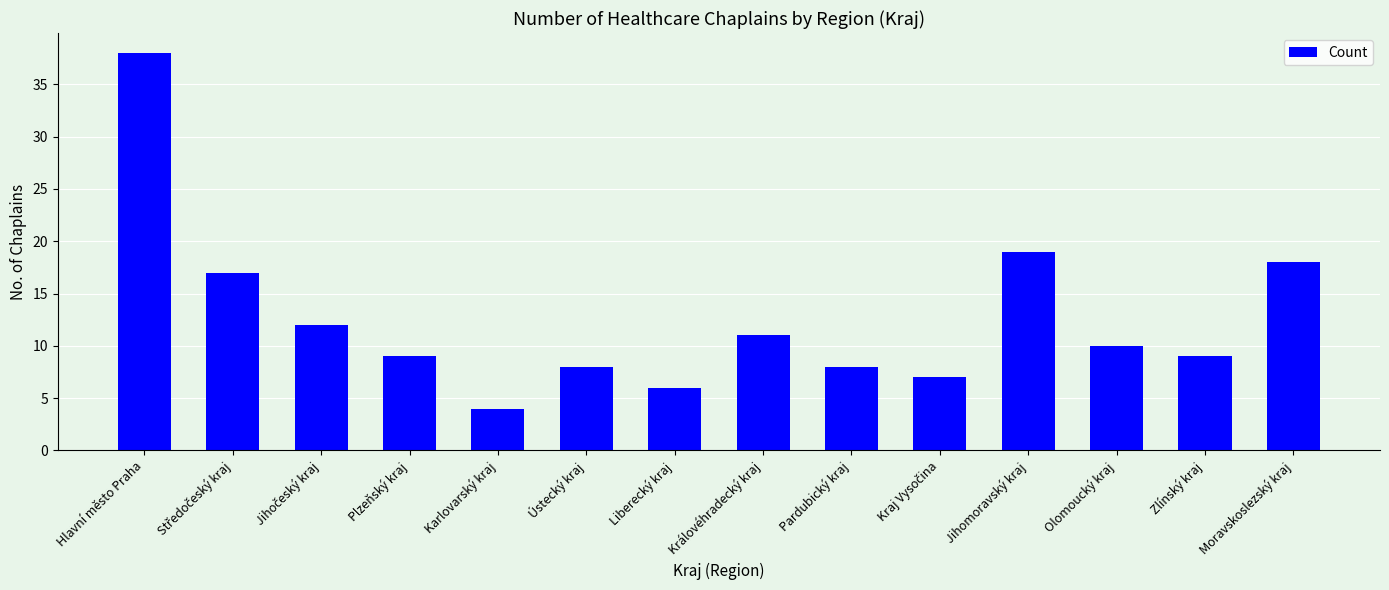

What is the change in value from Plzeňský kraj to Královéhradecký kraj?

+2